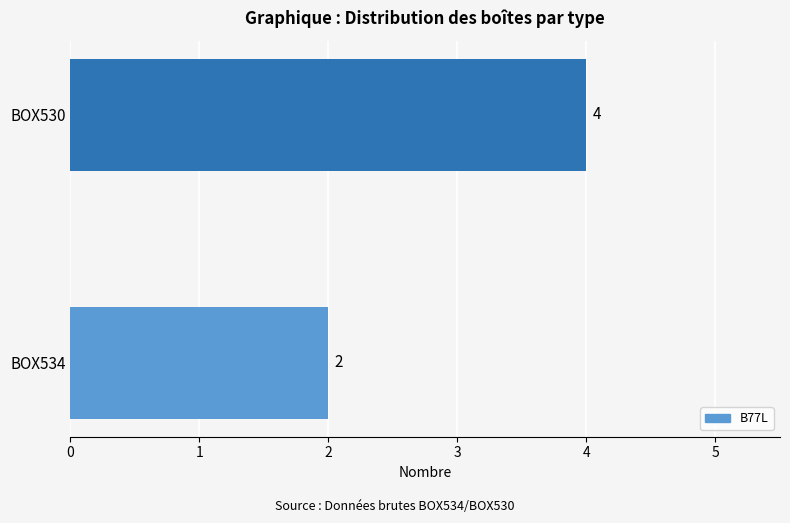

True or false: the data shows 4 at BOX530.

True